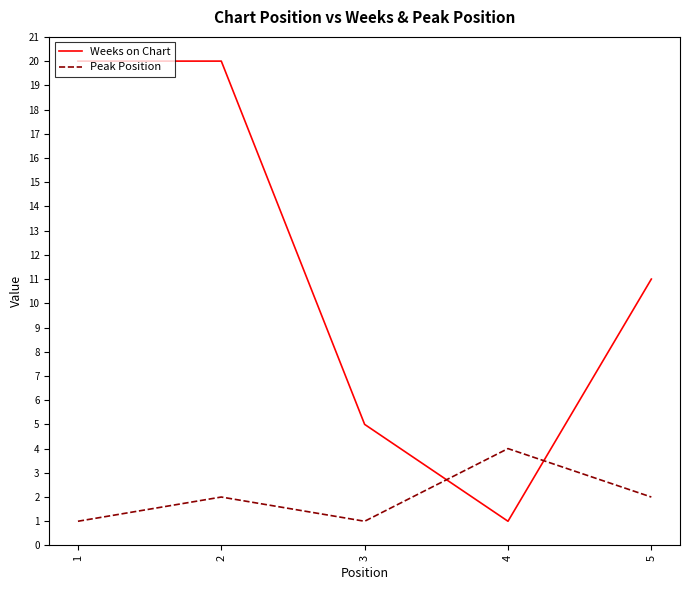

What is the maximum value shown in the chart?

20